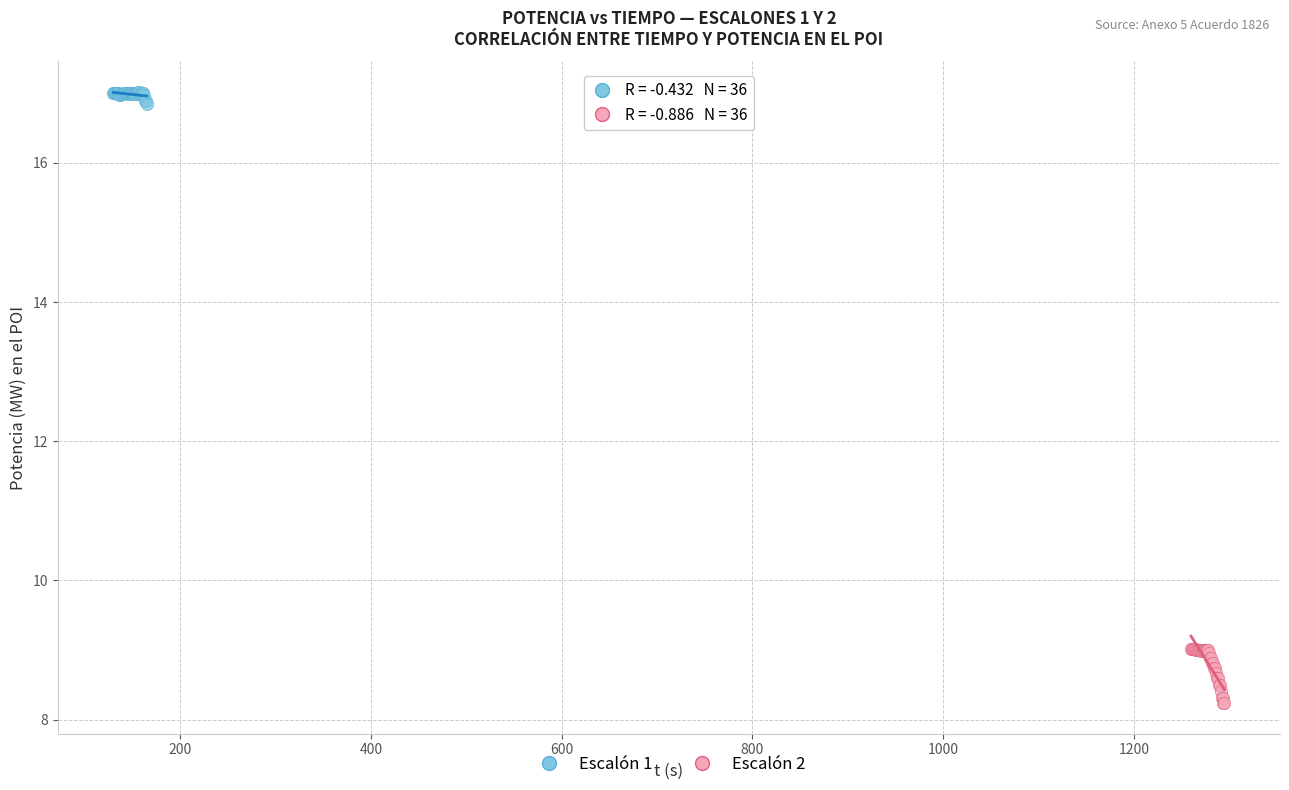

What are all the series names shown in the legend?

Escalón 1, Escalón 2